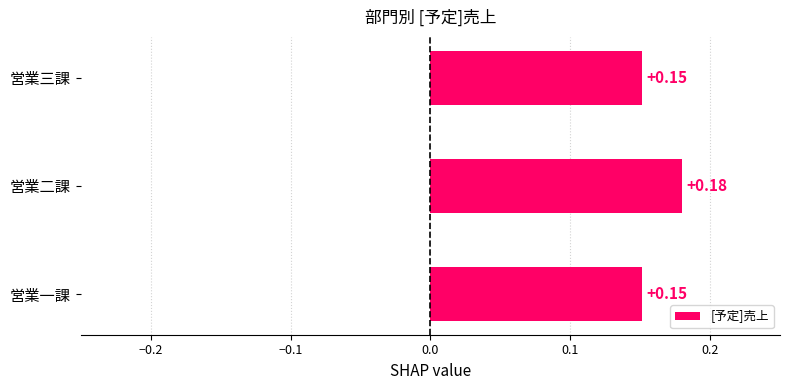

Which has a higher value, 営業二課 or 営業一課?

営業二課